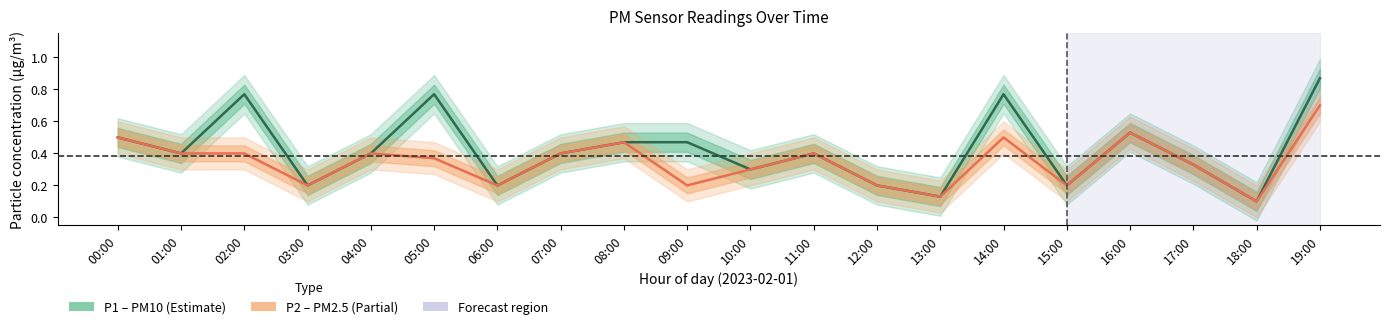

What is the difference between the maximum and minimum values in the P2 (PM2.5) series?

0.6